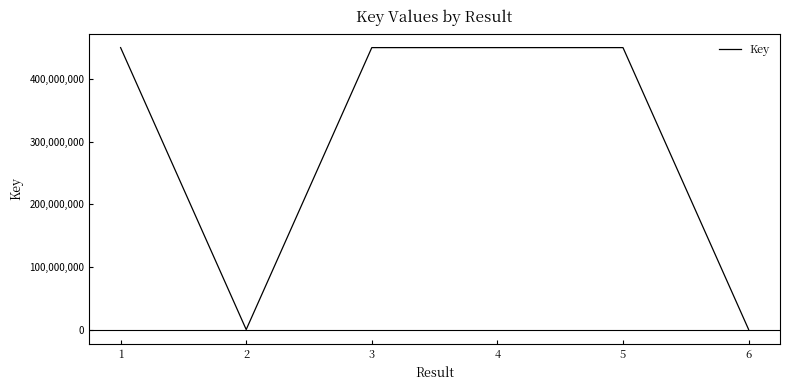

What is the maximum value shown in the chart?

450668574